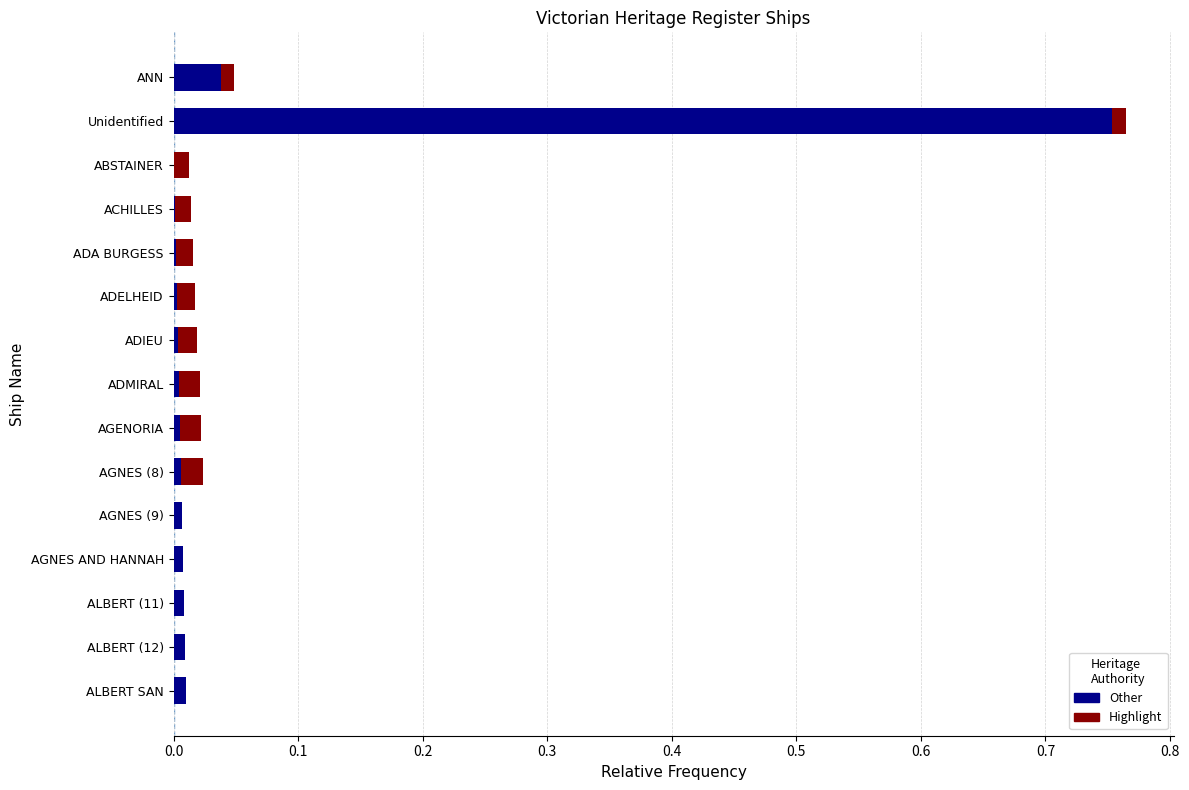

The Other series shows 0.0 at ADIEU. True or false?

True